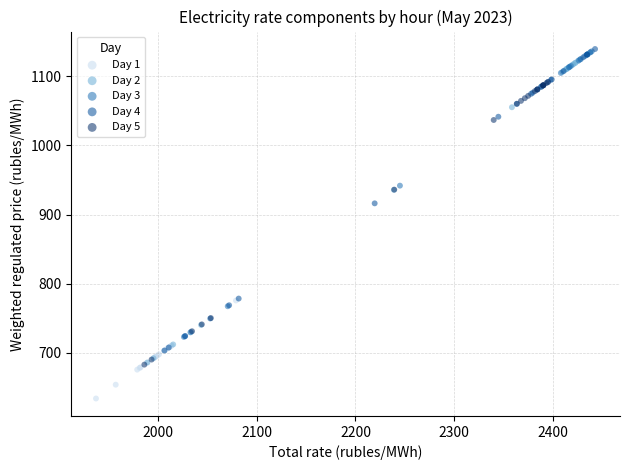

Which series reaches the minimum Y coordinate?

Day 1